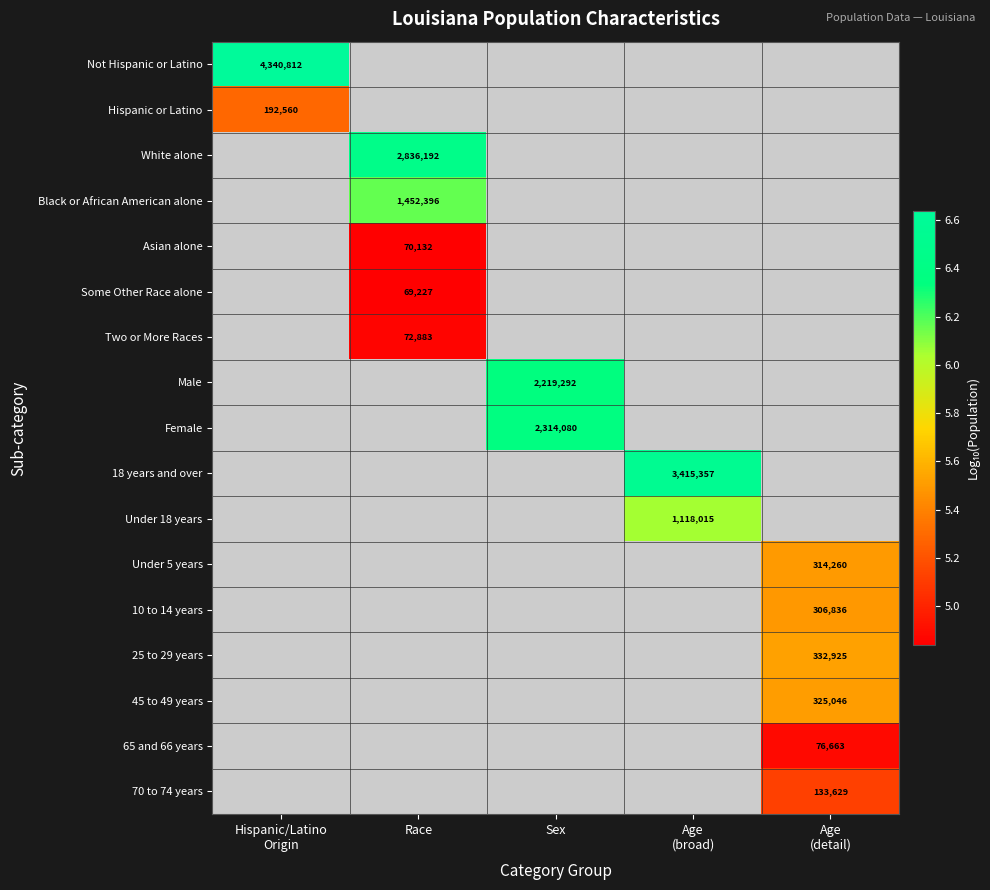

How many distinct data groups are displayed?

17